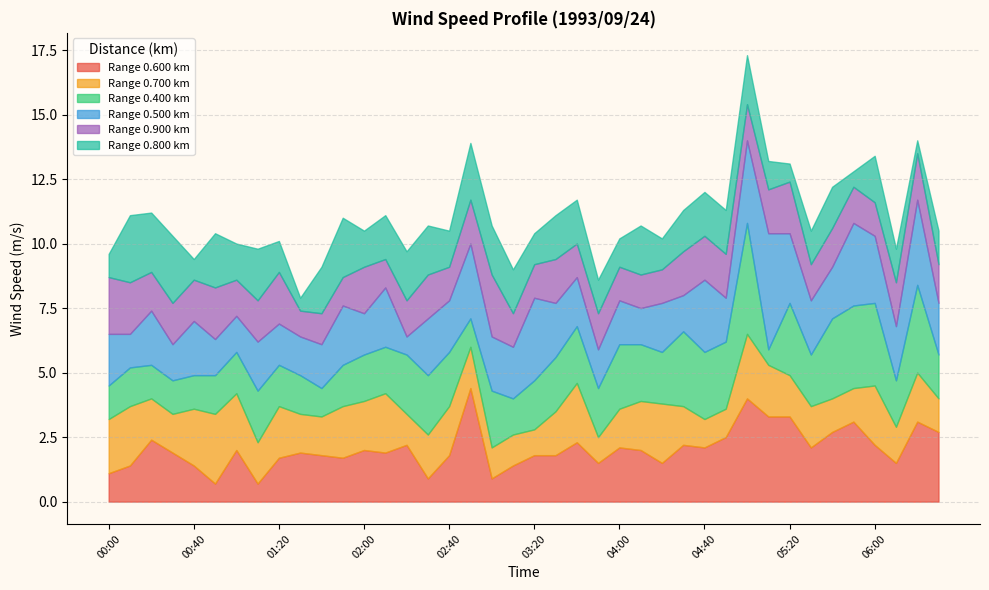

What is the total value across all series at 02:10?

11.1